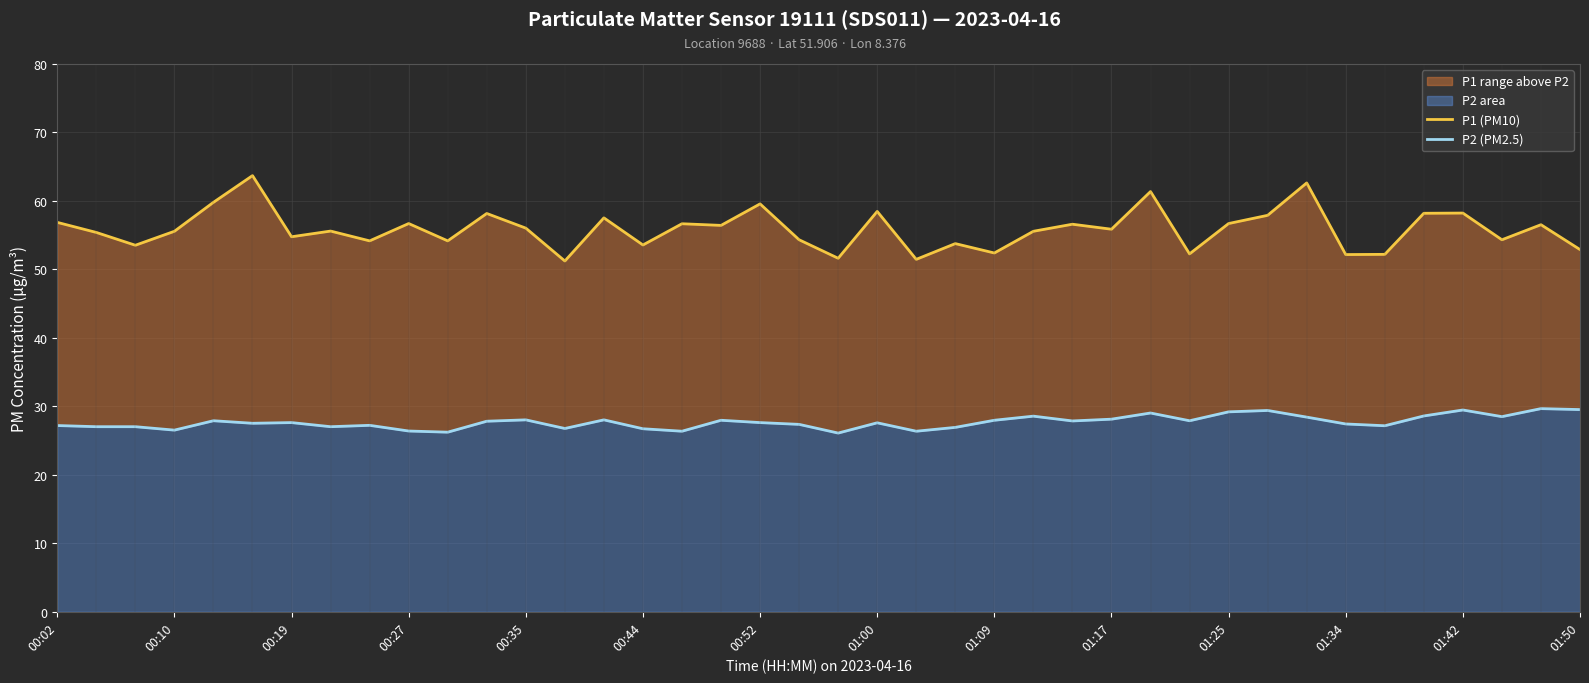

The value of P2 (PM2.5) at 01:34 is 27.4. True or false?

True